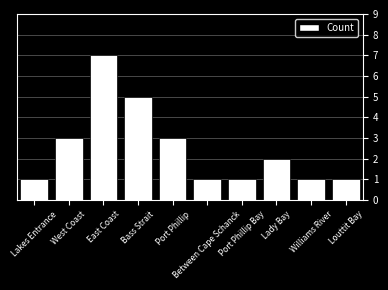

What is the maximum value shown in the chart?

7